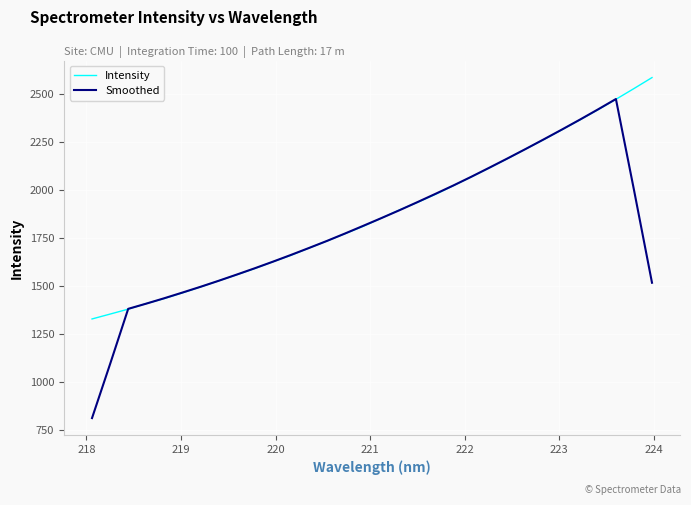

Which series has the largest range (max minus min)?

Smoothed